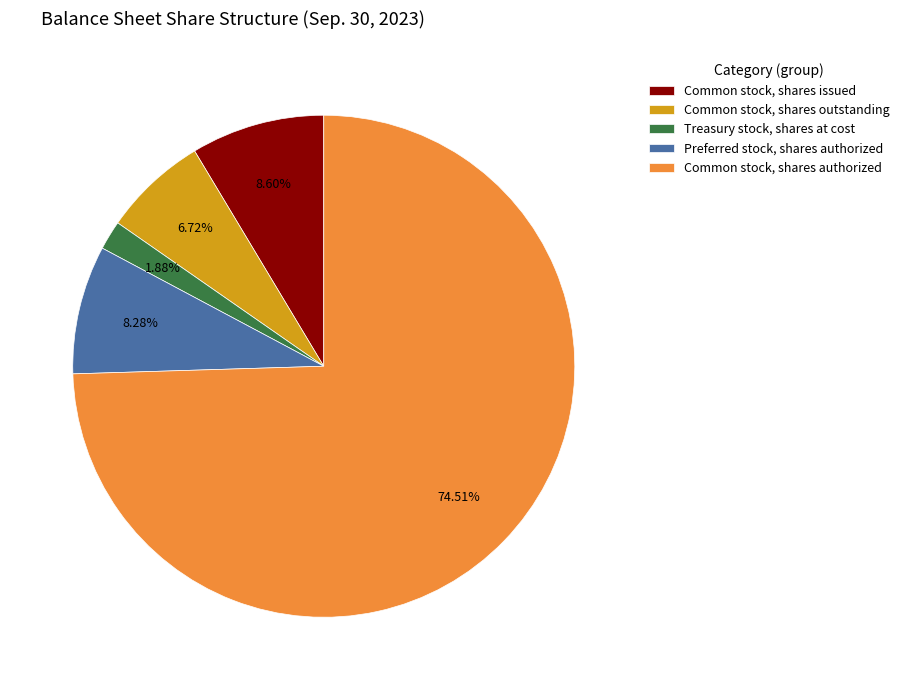

How many slices are in this pie chart?

5